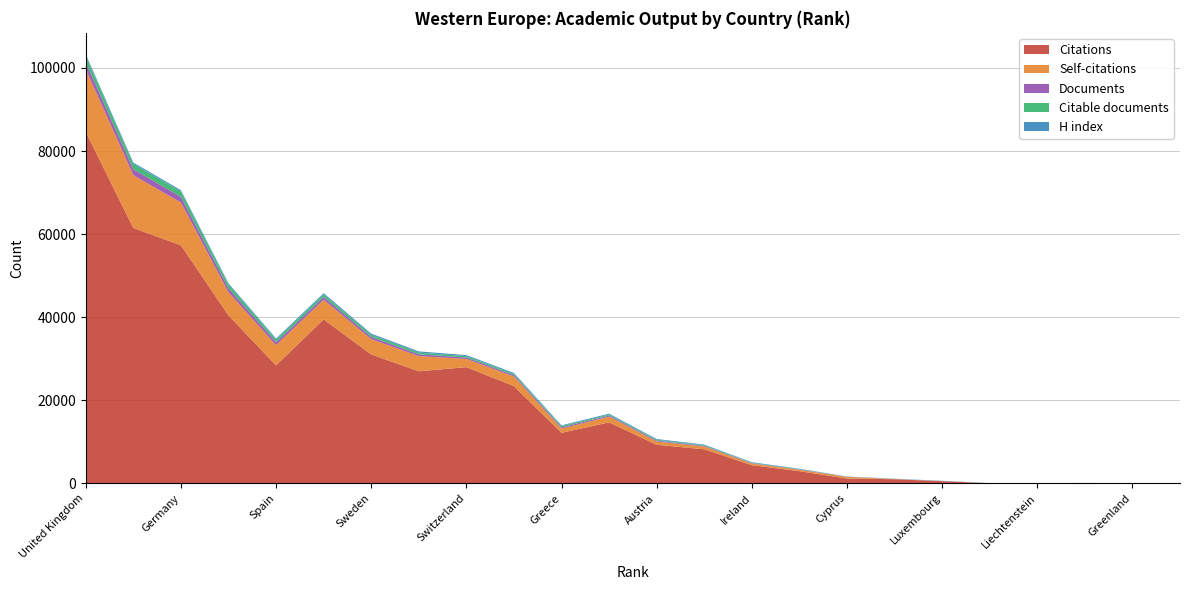

Reading right to left, transcribe all the data shown in this chart.

Citations: San Marino=23	Greenland=11	Faroe Islands=85	Liechtenstein=40	Malta=27	Luxembourg=528	Iceland=997	Cyprus=1159	Portugal=2935	Ireland=4378	Norway=8205	Austria=9286	Finland=14689	Greece=12163	Belgium=23410	Switzerland=27974	Denmark=26983	Sweden=31039	Netherlands=39475	Spain=28397	France=40420	Germany=57318	Italy=61476	United Kingdom=84560
Self-citations: San Marino=0	Greenland=8	Faroe Islands=2	Liechtenstein=4	Malta=4	Luxembourg=22	Iceland=45	Cyprus=411	Portugal=342	Ireland=402	Norway=668	Austria=788	Finland=1383	Greece=1026	Belgium=2302	Switzerland=1983	Denmark=3648	Sweden=3685	Netherlands=4734	Spain=4884	France=5580	Germany=10288	Italy=12711	United Kingdom=15089
Documents: San Marino=1	Greenland=1	Faroe Islands=1	Liechtenstein=2	Malta=3	Luxembourg=7	Iceland=13	Cyprus=18	Portugal=68	Ireland=92	Norway=148	Austria=217	Finland=249	Greece=307	Belgium=324	Switzerland=346	Denmark=437	Sweden=537	Netherlands=659	Spain=707	France=947	Germany=1371	Italy=1413	United Kingdom=1691
Citable documents: San Marino=1	Greenland=1	Faroe Islands=1	Liechtenstein=2	Malta=3	Luxembourg=6	Iceland=12	Cyprus=18	Portugal=65	Ireland=90	Norway=146	Austria=209	Finland=234	Greece=294	Belgium=306	Switzerland=328	Denmark=419	Sweden=510	Netherlands=619	Spain=632	France=888	Germany=1258	Italy=1289	United Kingdom=1520
H index: San Marino=17	Greenland=13	Faroe Islands=12	Liechtenstein=12	Malta=29	Luxembourg=58	Iceland=54	Cyprus=47	Portugal=110	Ireland=133	Norway=168	Austria=184	Finland=226	Greece=180	Belgium=245	Switzerland=252	Denmark=283	Sweden=280	Netherlands=308	Spain=252	France=308	Germany=334	Italy=333	United Kingdom=425